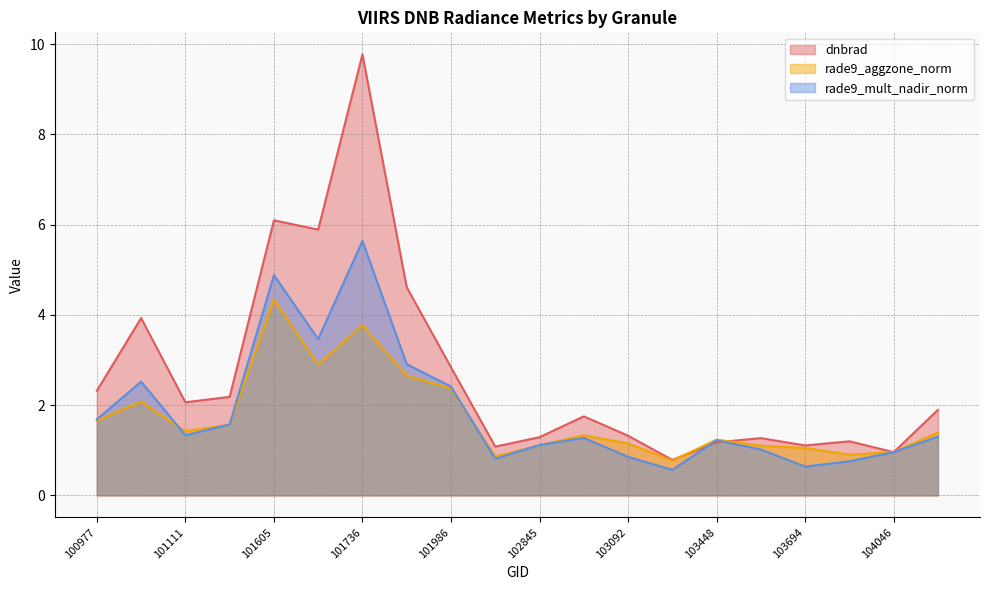

True or false: rade9_mult_nadir_norm has more than 1 points higher than both neighbors.

True